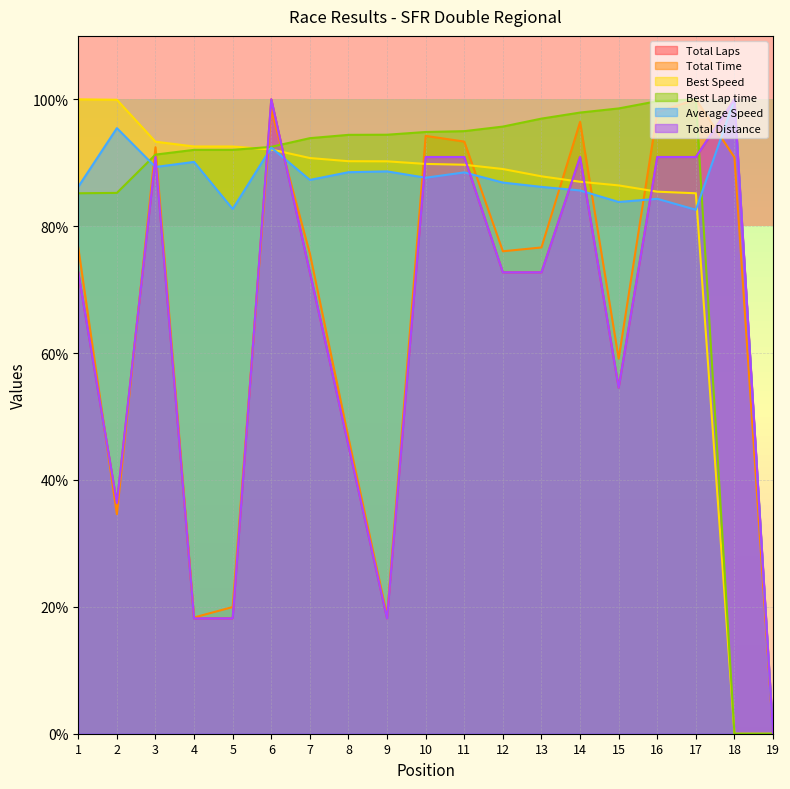

How many times do Best Lap time and Best Speed cross each other?

1